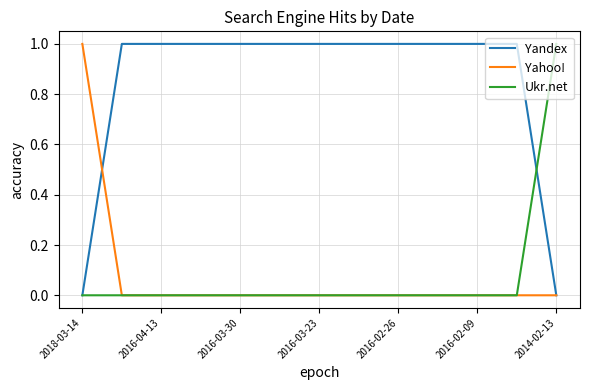

Reading left to right, transcribe all the data shown in this chart.

Yandex: 0	1	1	1	1	1	1	1	1	1	1	1	0
Yahoo!: 1	0	0	0	0	0	0	0	0	0	0	0	0
Ukr.net: 0	0	0	0	0	0	0	0	0	0	0	0	1